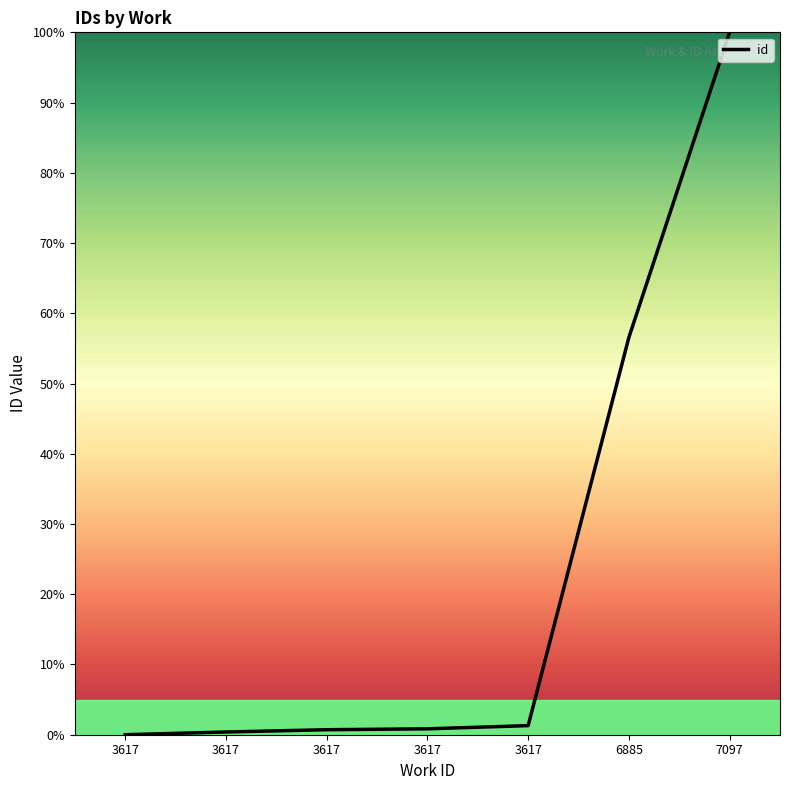

Count the number of data series in this chart.

1